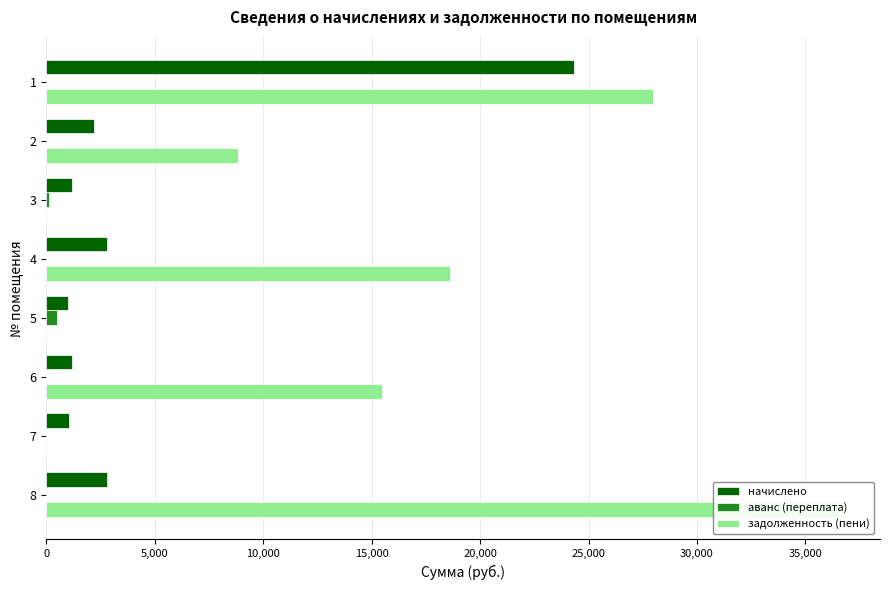

How many bars are there in total?

24